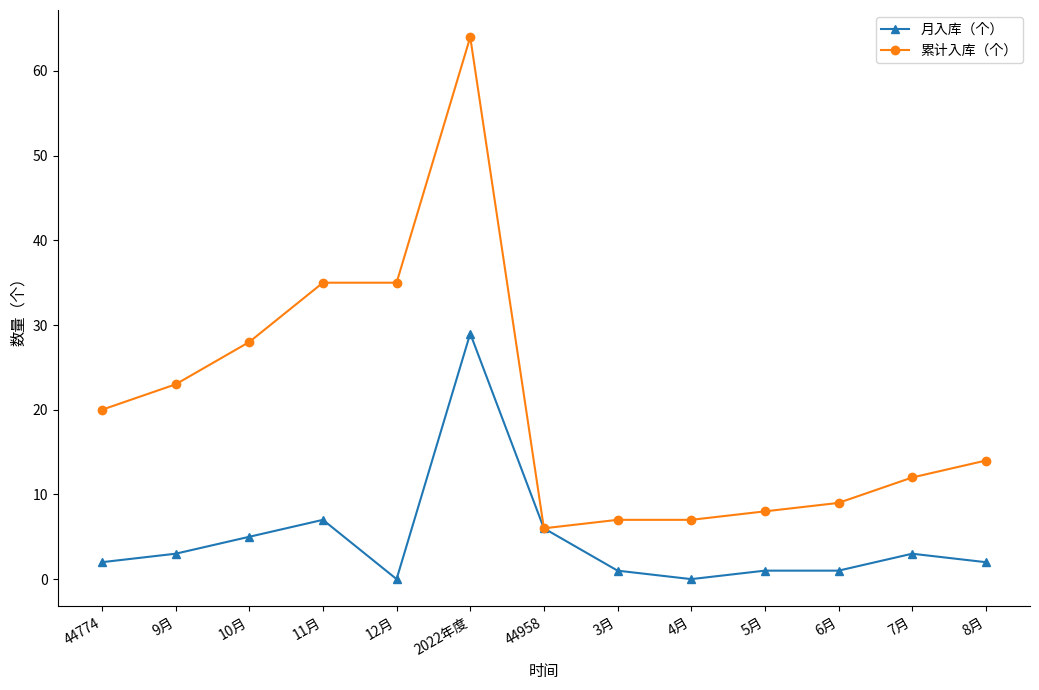

Reading right to left, transcribe all the data shown in this chart.

月入库（个）: 2	3	1	1	0	1	6	29	0	7	5	3	2
累计入库（个）: 14	12	9	8	7	7	6	64	35	35	28	23	20